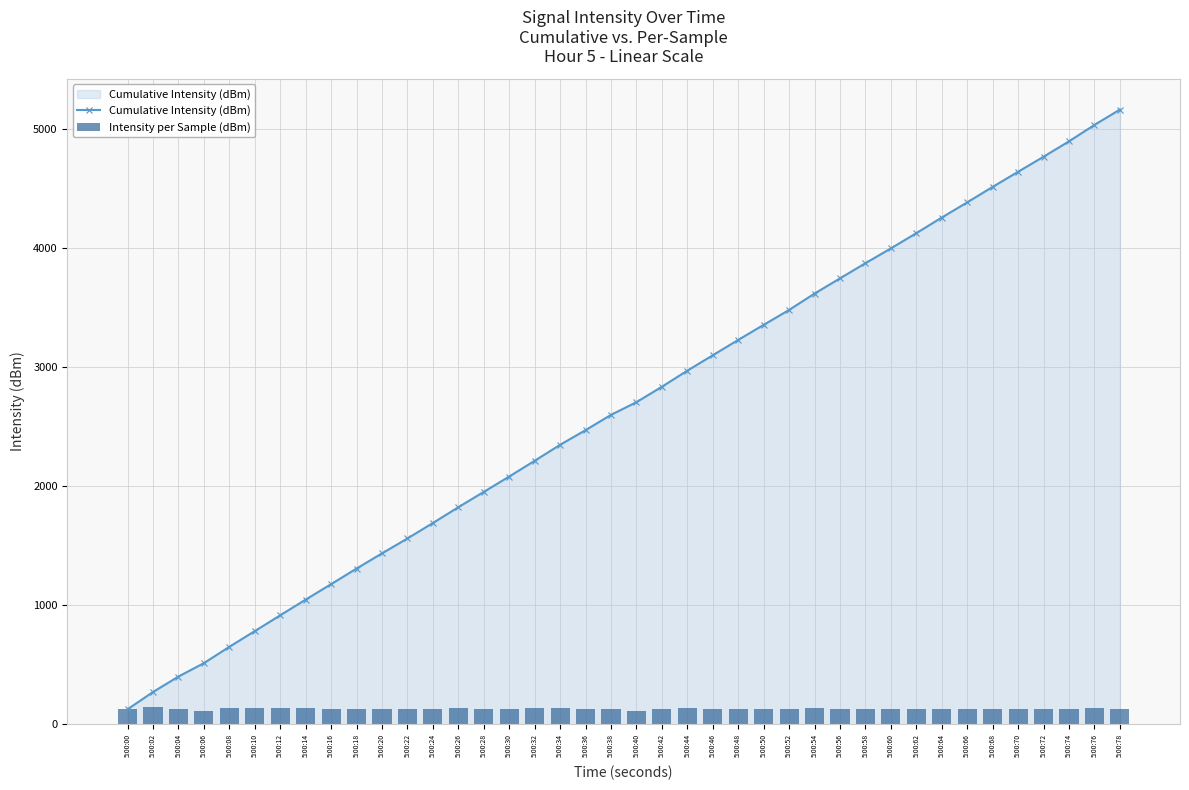

Reading left to right, what are all the values shown in this chart?

Cumulative Intensity (dBm): 5:00:00=124.9	5:00:02=269.8	5:00:04=400.0	5:00:06=512.6	5:00:08=649.7	5:00:10=781.9	5:00:12=914.6	5:00:14=1046.7	5:00:16=1176.4	5:00:18=1307.7	5:00:20=1435.2	5:00:22=1560.7	5:00:24=1690.5	5:00:26=1823.3	5:00:28=1952.1	5:00:30=2081.3	5:00:32=2213.7	5:00:34=2348.0	5:00:36=2471.1	5:00:38=2599.8	5:00:40=2706.1	5:00:42=2836.0	5:00:44=2971.3	5:00:46=3100.5	5:00:48=3229.8	5:00:50=3356.2	5:00:52=3481.8	5:00:54=3619.2	5:00:56=3747.0	5:00:58=3874.6	5:00:60=3998.9	5:00:62=4127.1	5:00:64=4258.2	5:00:66=4385.9	5:00:68=4516.0	5:00:70=4643.1	5:00:72=4769.6	5:00:74=4898.9	5:00:76=5036.9	5:00:78=5165.8
Intensity per Sample (dBm): 5:00:00=124.9	5:00:02=144.9	5:00:04=130.2	5:00:06=112.6	5:00:08=137.2	5:00:10=132.1	5:00:12=132.8	5:00:14=132.1	5:00:16=129.7	5:00:18=131.3	5:00:20=127.5	5:00:22=125.4	5:00:24=129.8	5:00:26=132.8	5:00:28=128.8	5:00:30=129.2	5:00:32=132.4	5:00:34=134.3	5:00:36=123.1	5:00:38=128.6	5:00:40=106.4	5:00:42=129.8	5:00:44=135.3	5:00:46=129.2	5:00:48=129.3	5:00:50=126.4	5:00:52=125.6	5:00:54=137.4	5:00:56=127.8	5:00:58=127.6	5:00:60=124.3	5:00:62=128.2	5:00:64=131.1	5:00:66=127.7	5:00:68=130.2	5:00:70=127.1	5:00:72=126.4	5:00:74=129.3	5:00:76=138.0	5:00:78=128.9